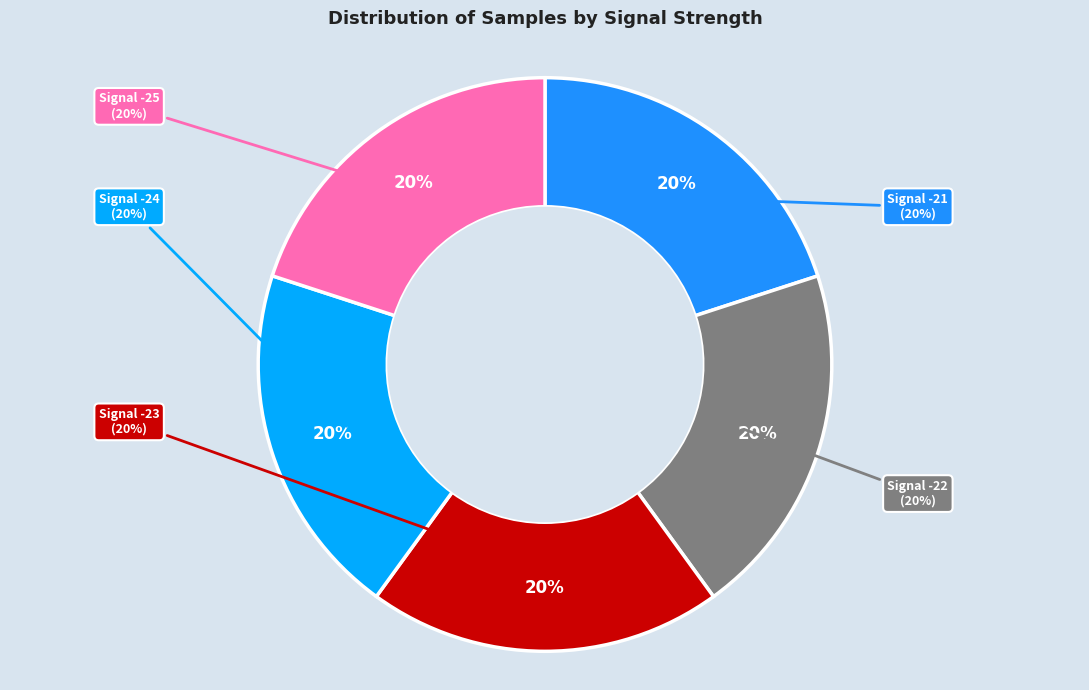

Approximately how many times larger is the value at Signal -23 compared to Signal -21?

1.0